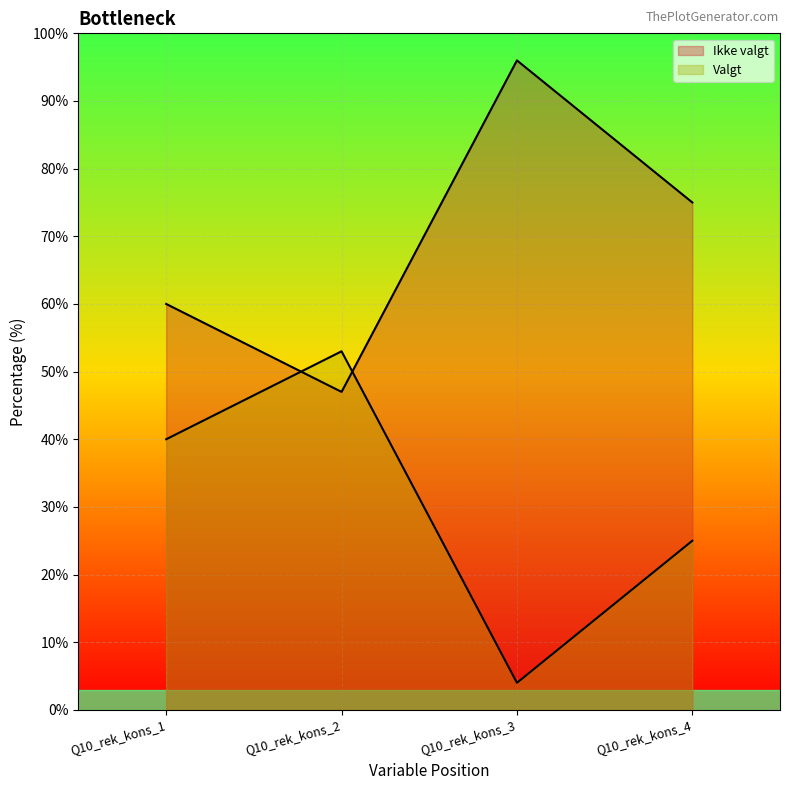

At which label is Valgt closest to 28?

Q10_rek_kons_4